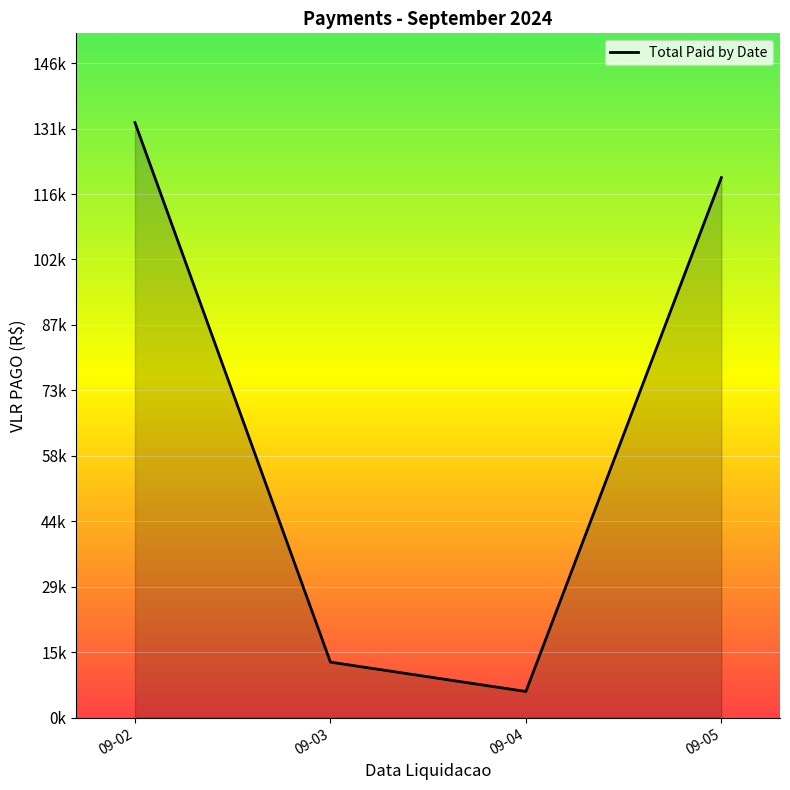

Does the chart display data point markers on the line(s)?

No